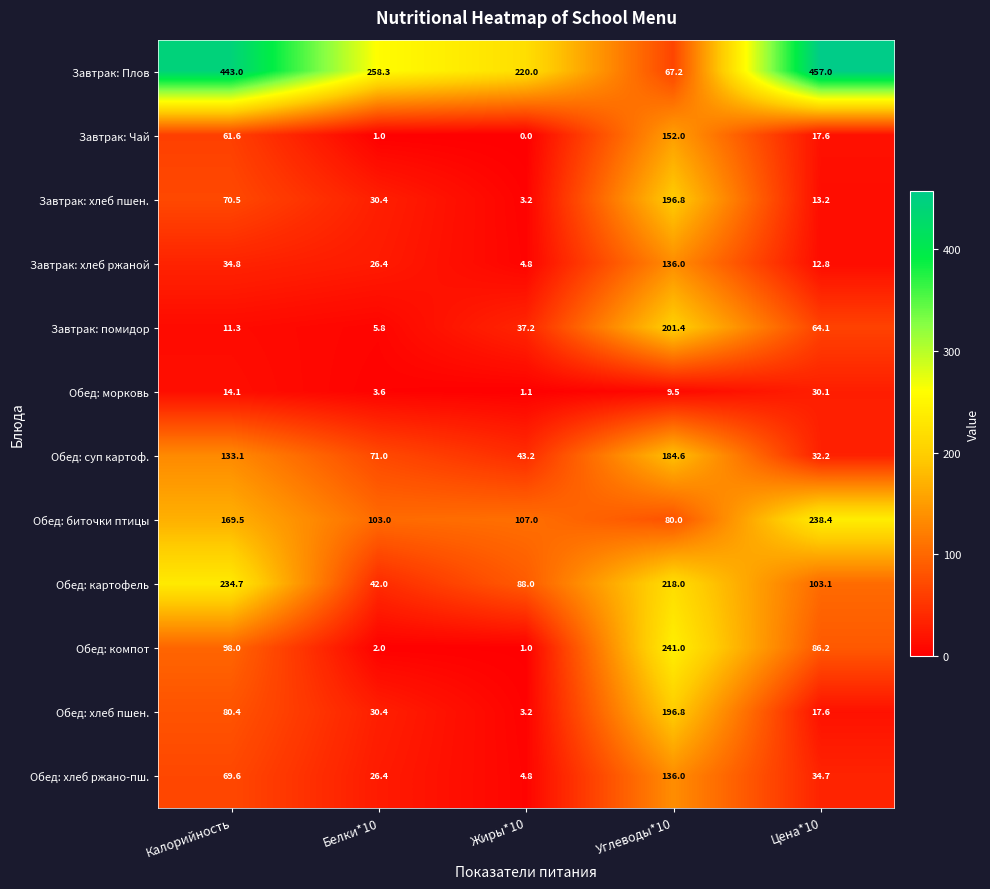

What is the difference between the maximum and minimum values in the Обед: биточки птицы series?

158.4